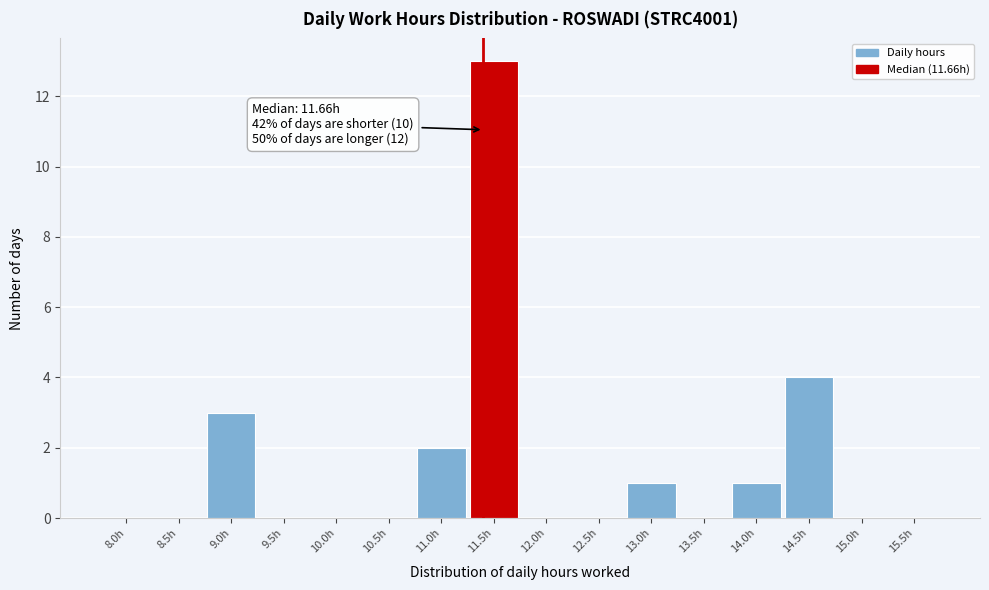

Reading right to left, what are all the values shown in this chart?

15.5h=0	15.0h=0	14.5h=4	14.0h=1	13.5h=0	13.0h=1	12.5h=0	12.0h=0	11.5h=13	11.0h=2	10.5h=0	10.0h=0	9.5h=0	9.0h=3	8.5h=0	8.0h=0